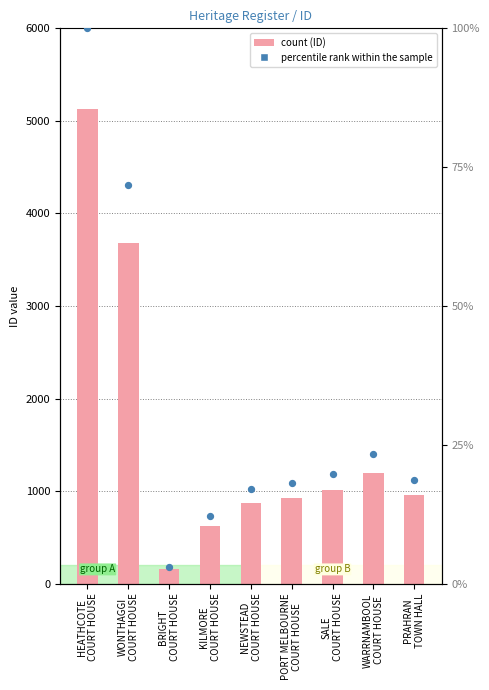

At which category is the sum across all series the highest?

HEATHCOTE
COURT HOUSE